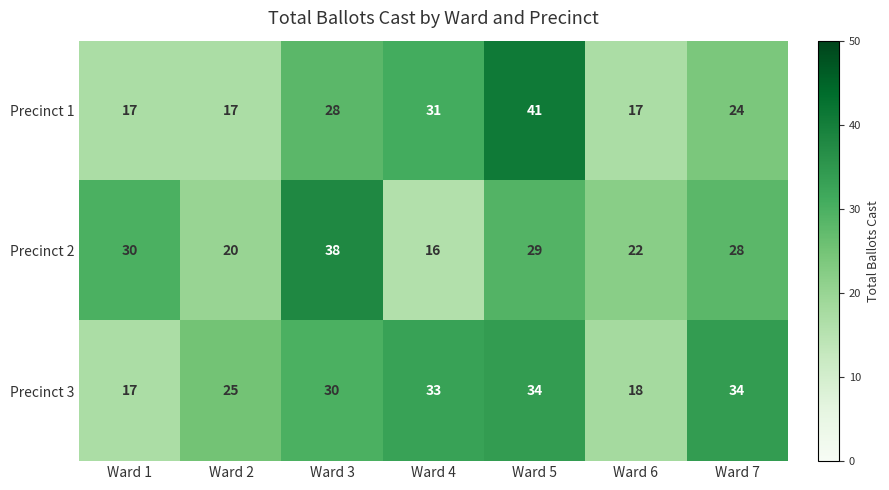

What is the total value across all series at Ward 4?

80